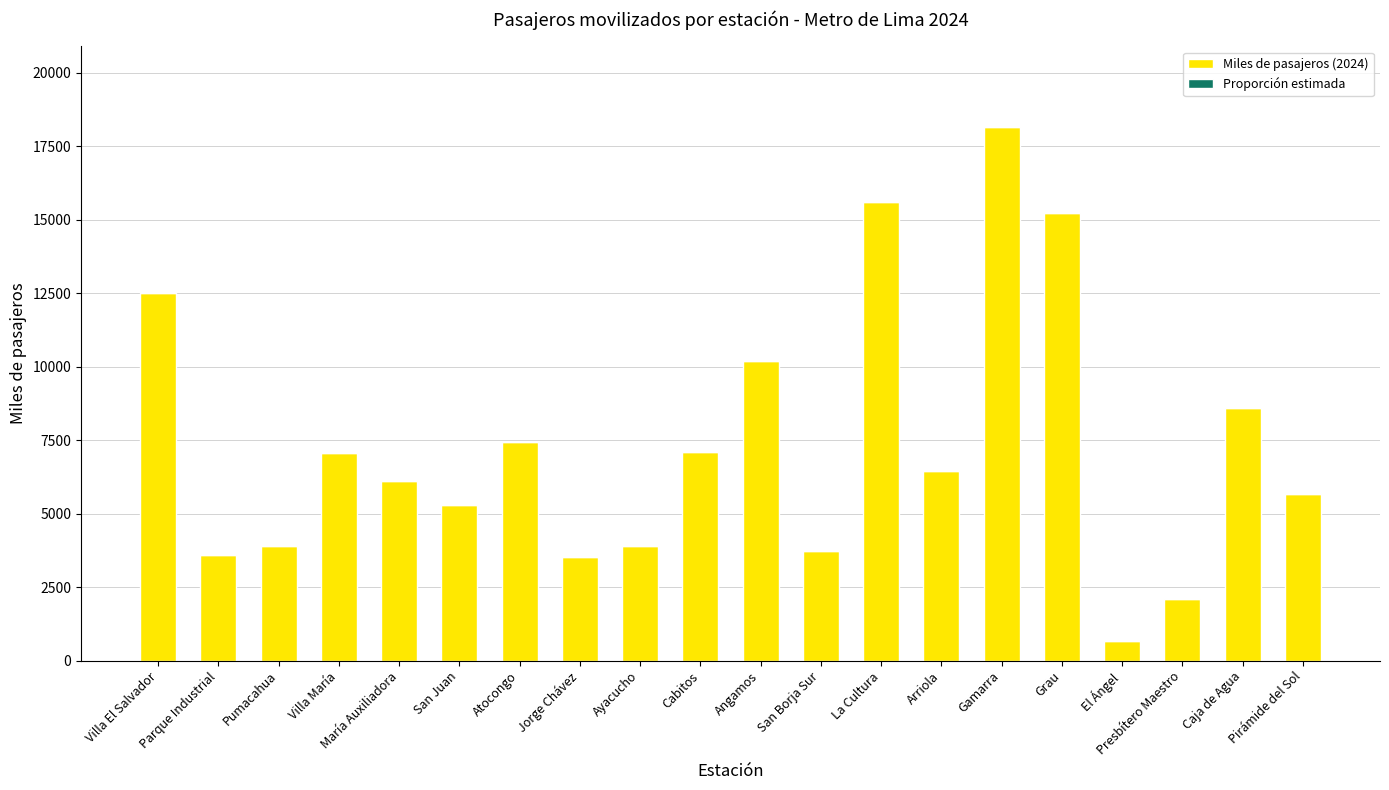

How many series are shown in this chart?

2